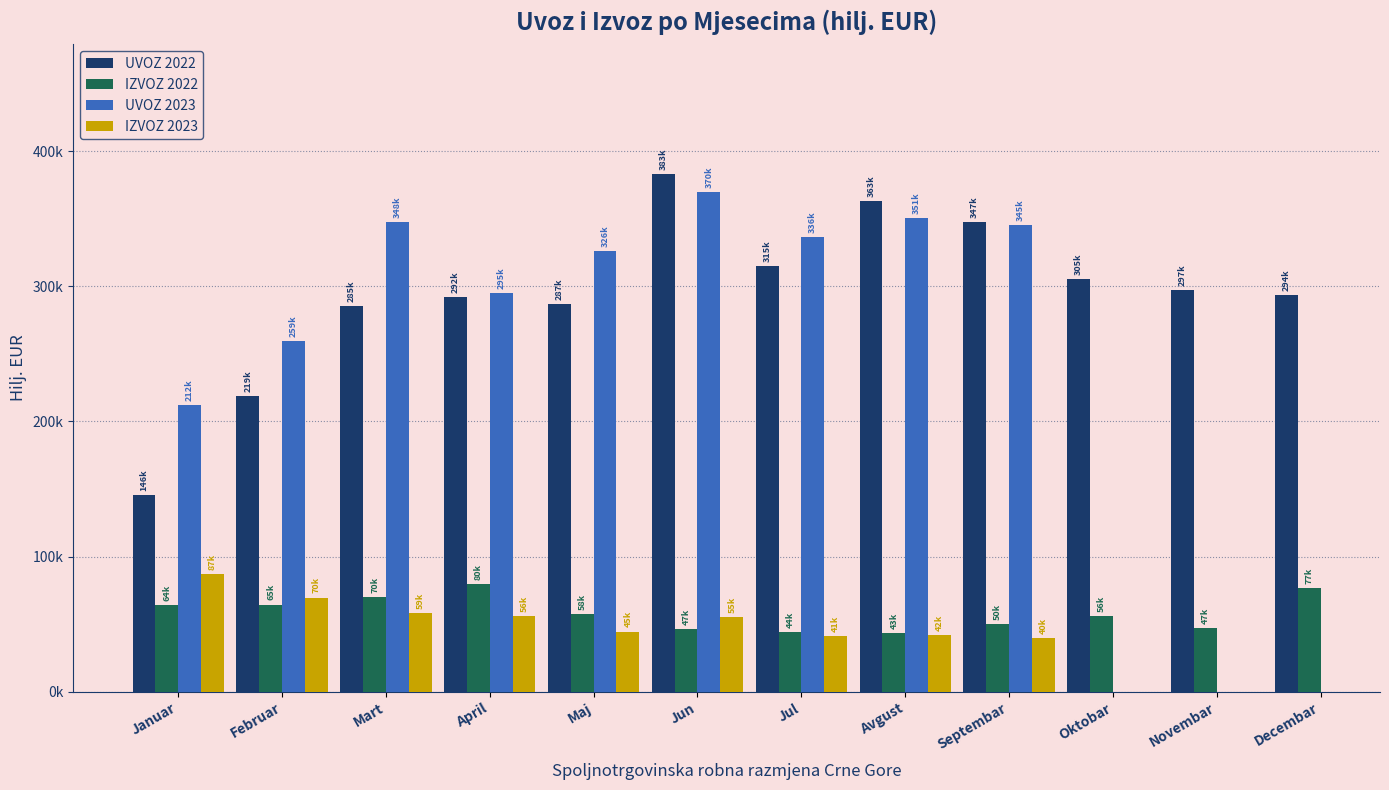

How many bars are there in each group?

4